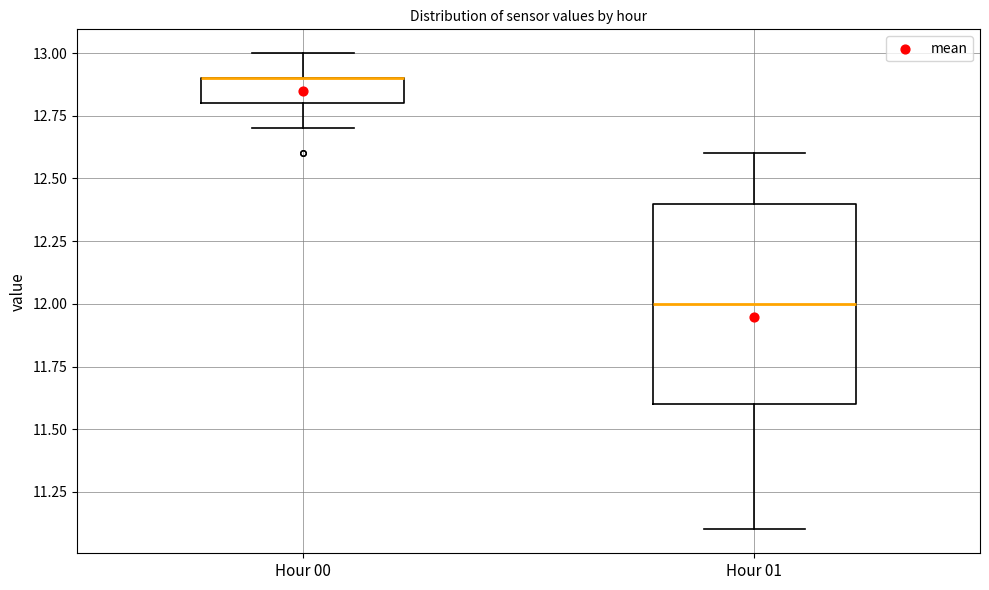

Where is the upper edge of the box for Hour 01 on the y-axis? The values are not printed on the chart, so give them approximately, as read against the axis.

12.4